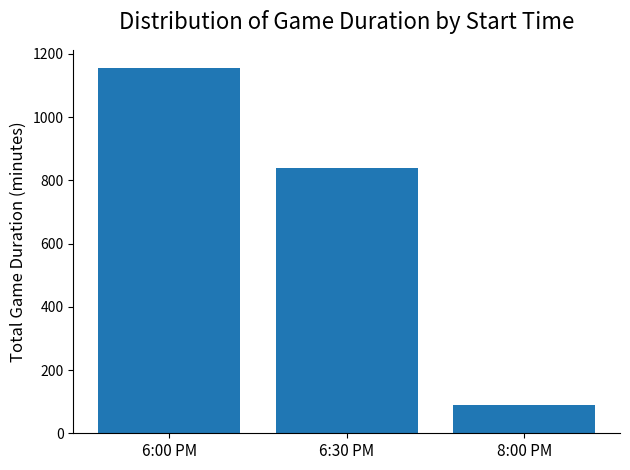

Count the number of categories in the chart.

3